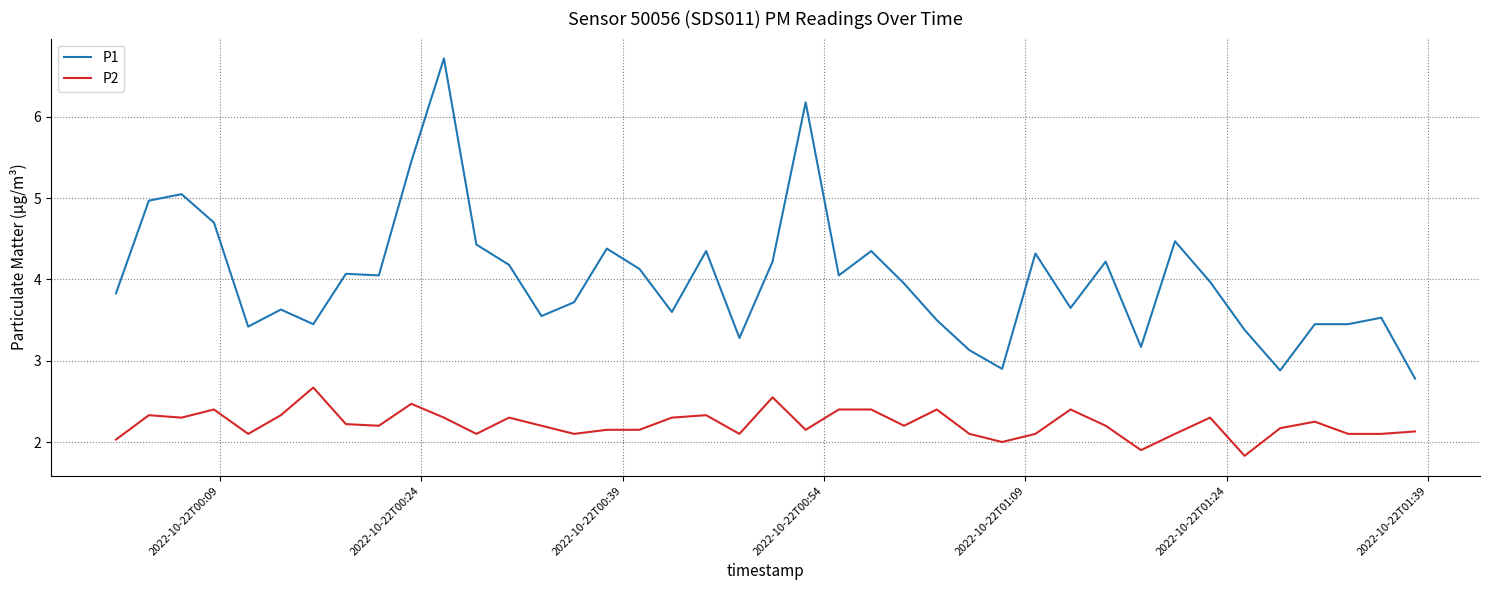

True or false: P2 and P1 intersect in this chart.

False